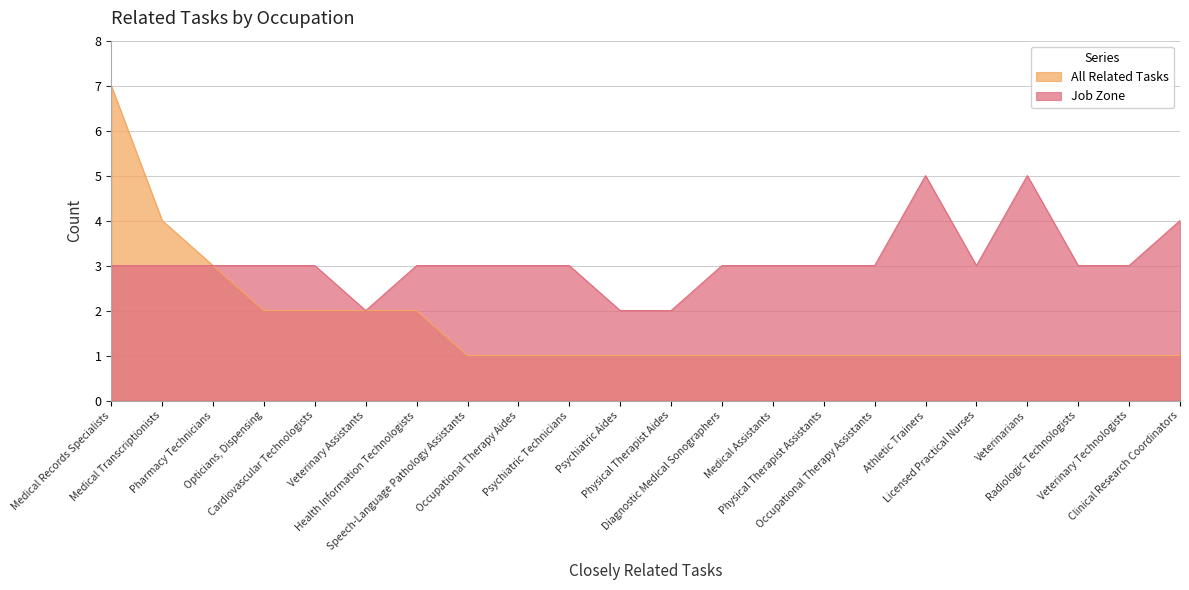

Reading left to right, what are all the values shown in this chart?

All Related Tasks: 7	4	3	2	2	2	2	1	1	1	1	1	1	1	1	1	1	1	1	1	1	1
Job Zone: 3	3	3	3	3	2	3	3	3	3	2	2	3	3	3	3	5	3	5	3	3	4